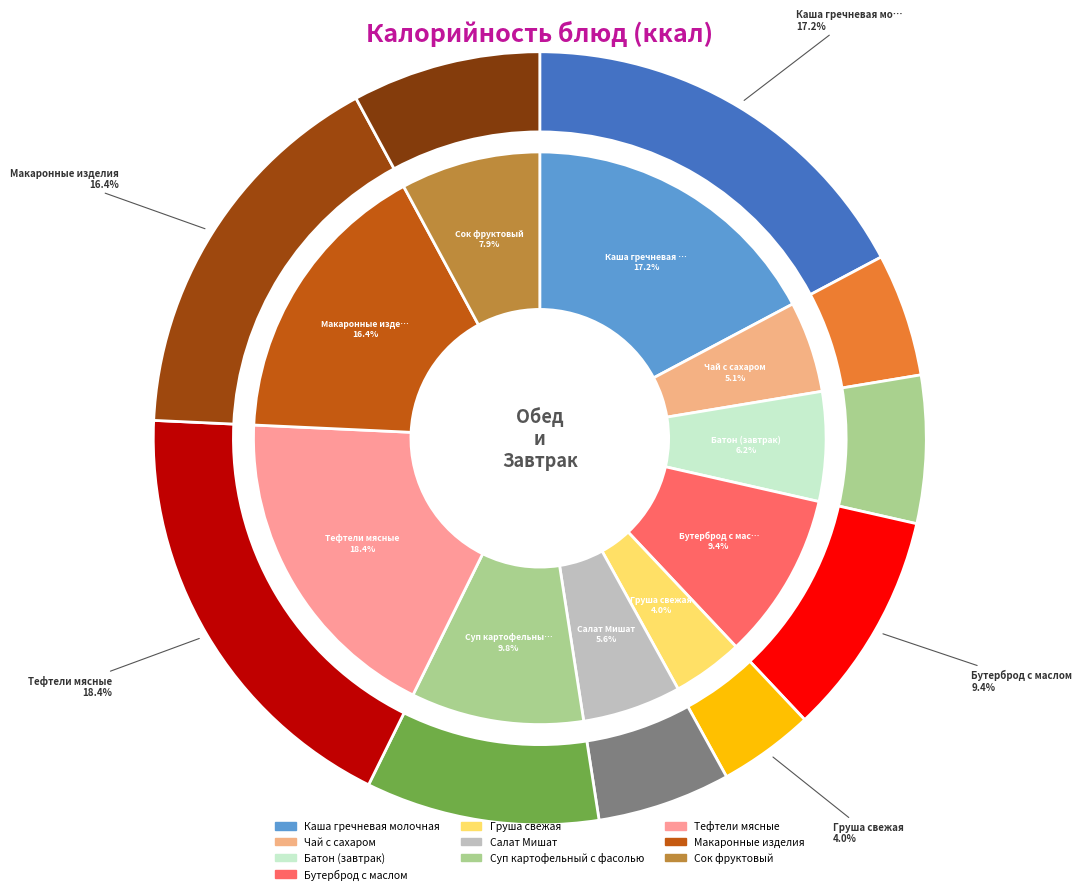

To the nearest percent, what portion does Батон (завтрак) represent?

6%